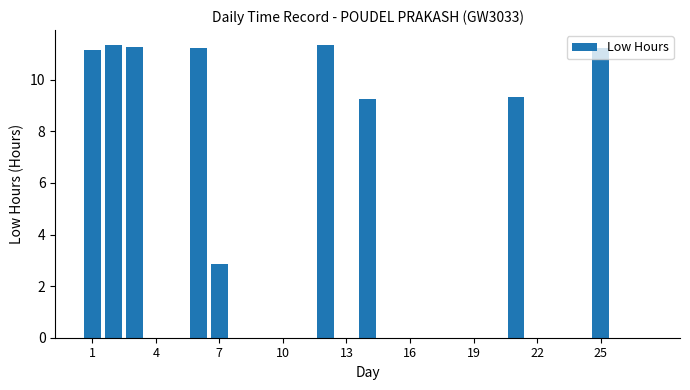

Count the number of data series in this chart.

1